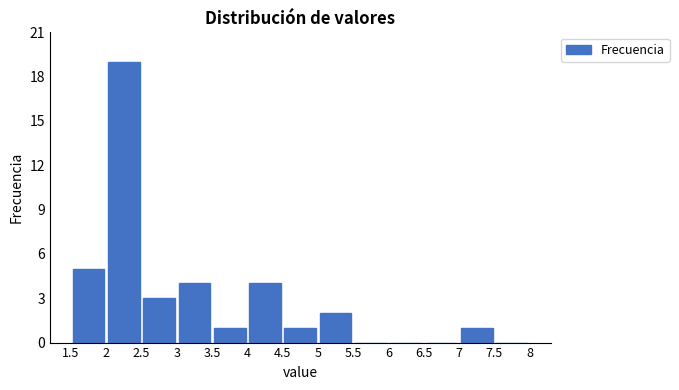

Reading left to right, list every bar in this chart as the range it spans on the x-axis followed by its height. The values are not printed on the chart, so give them approximately, as read against the axis.

1.5 to 2: 5
2 to 2.5: 19
2.5 to 3: 3
3 to 3.5: 4
3.5 to 4: 1
4 to 4.5: 4
4.5 to 5: 1
5 to 5.5: 2
5.5 to 6: 0
6 to 6.5: 0
6.5 to 7: 0
7 to 7.5: 1
7.5 to 8: 0